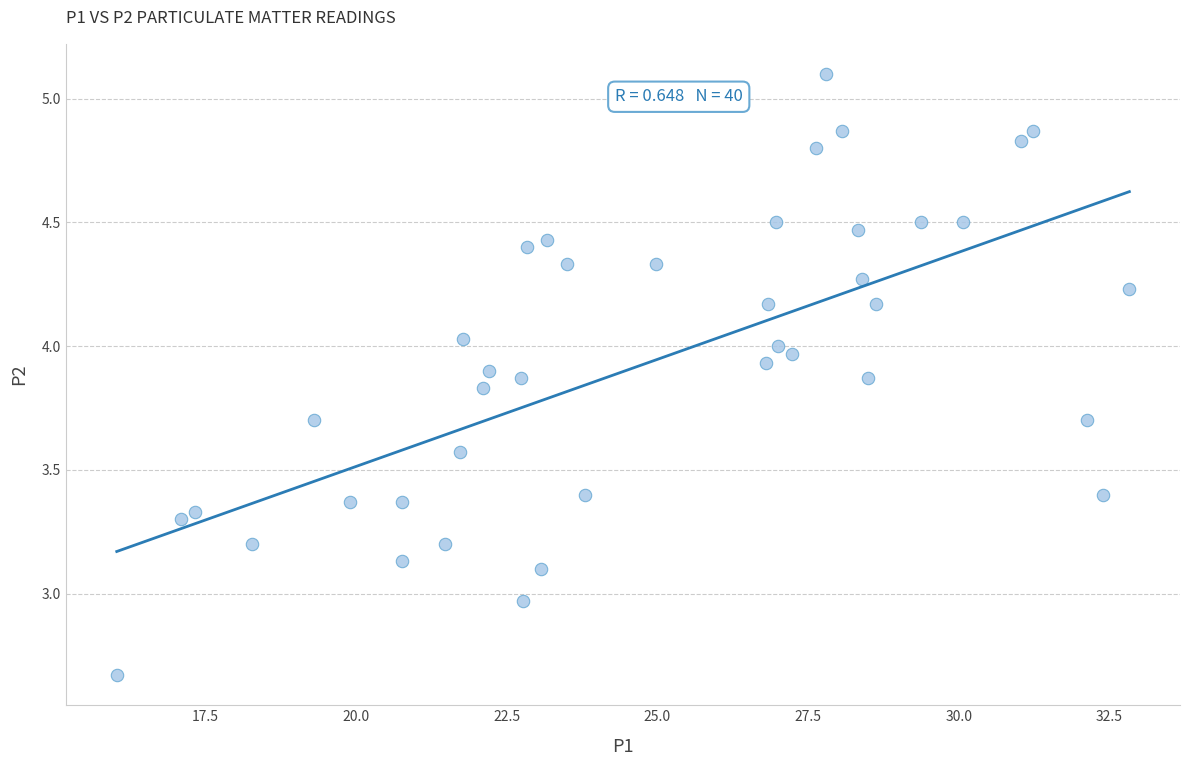

What is the range of X values (max minus min)?

16.8